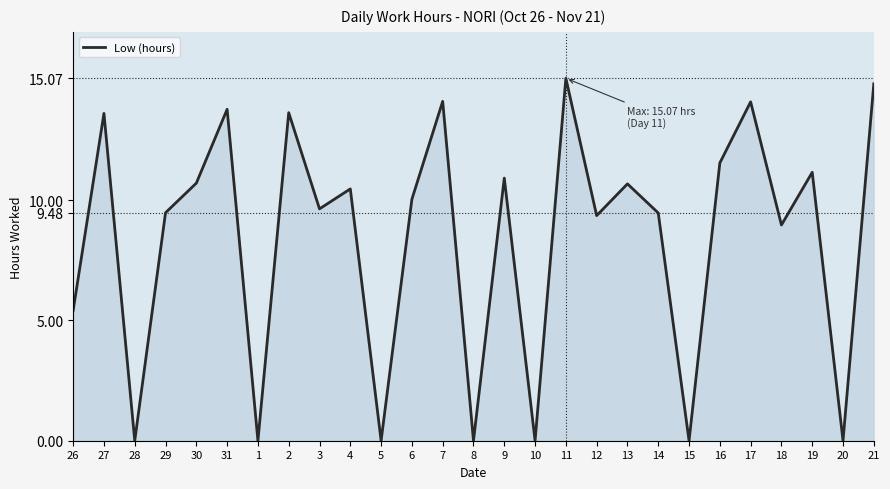

What is the difference between the maximum and minimum values?

15.1